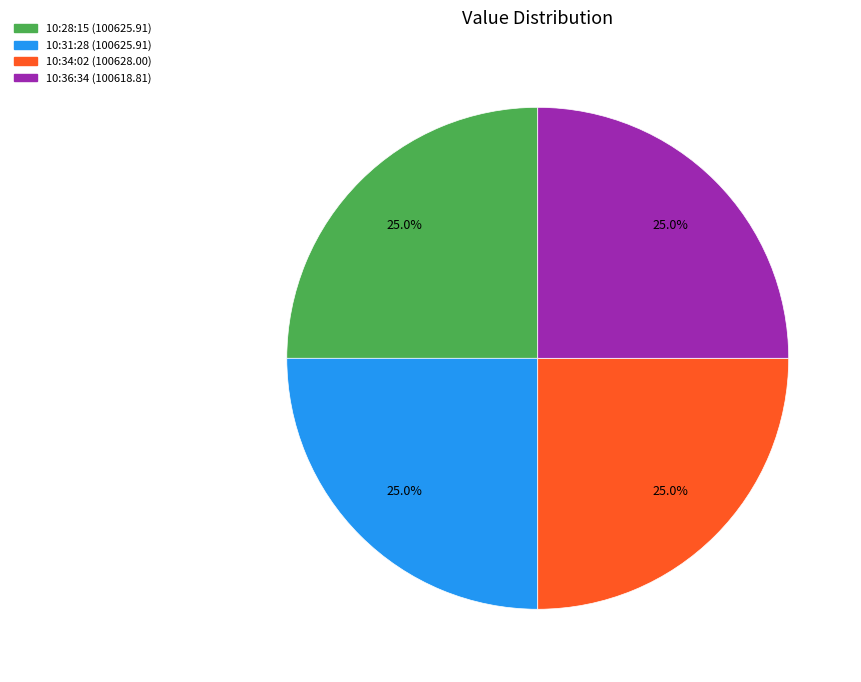

Is there any slice that represents more than half of the pie?

No